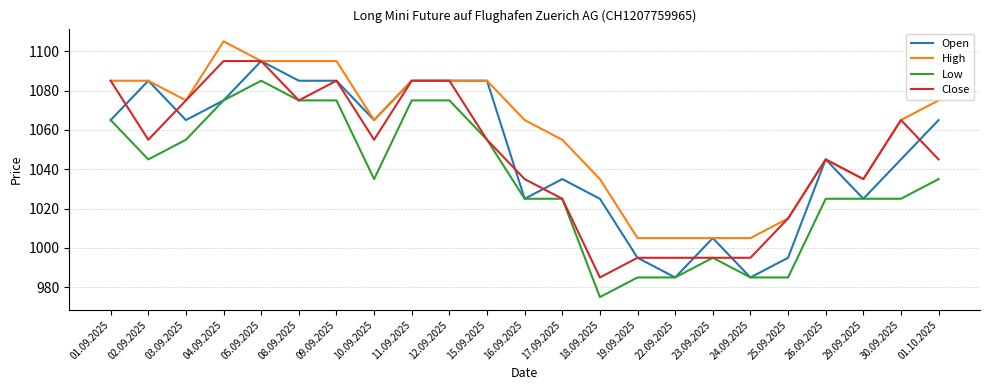

Reading left to right, transcribe all the data shown in this chart.

Open: 01.09.2025=1065	02.09.2025=1085	03.09.2025=1065	04.09.2025=1075	05.09.2025=1095	08.09.2025=1085	09.09.2025=1085	10.09.2025=1065	11.09.2025=1085	12.09.2025=1085	15.09.2025=1085	16.09.2025=1025	17.09.2025=1035	18.09.2025=1025	19.09.2025=995	22.09.2025=985	23.09.2025=1005	24.09.2025=985	25.09.2025=995	26.09.2025=1045	29.09.2025=1025	30.09.2025=1045	01.10.2025=1065
High: 01.09.2025=1085	02.09.2025=1085	03.09.2025=1075	04.09.2025=1105	05.09.2025=1095	08.09.2025=1095	09.09.2025=1095	10.09.2025=1065	11.09.2025=1085	12.09.2025=1085	15.09.2025=1085	16.09.2025=1065	17.09.2025=1055	18.09.2025=1035	19.09.2025=1005	22.09.2025=1005	23.09.2025=1005	24.09.2025=1005	25.09.2025=1015	26.09.2025=1045	29.09.2025=1035	30.09.2025=1065	01.10.2025=1075
Low: 01.09.2025=1065	02.09.2025=1045	03.09.2025=1055	04.09.2025=1075	05.09.2025=1085	08.09.2025=1075	09.09.2025=1075	10.09.2025=1035	11.09.2025=1075	12.09.2025=1075	15.09.2025=1055	16.09.2025=1025	17.09.2025=1025	18.09.2025=975	19.09.2025=985	22.09.2025=985	23.09.2025=995	24.09.2025=985	25.09.2025=985	26.09.2025=1025	29.09.2025=1025	30.09.2025=1025	01.10.2025=1035
Close: 01.09.2025=1085	02.09.2025=1055	03.09.2025=1075	04.09.2025=1095	05.09.2025=1095	08.09.2025=1075	09.09.2025=1085	10.09.2025=1055	11.09.2025=1085	12.09.2025=1085	15.09.2025=1055	16.09.2025=1035	17.09.2025=1025	18.09.2025=985	19.09.2025=995	22.09.2025=995	23.09.2025=995	24.09.2025=995	25.09.2025=1015	26.09.2025=1045	29.09.2025=1035	30.09.2025=1065	01.10.2025=1045